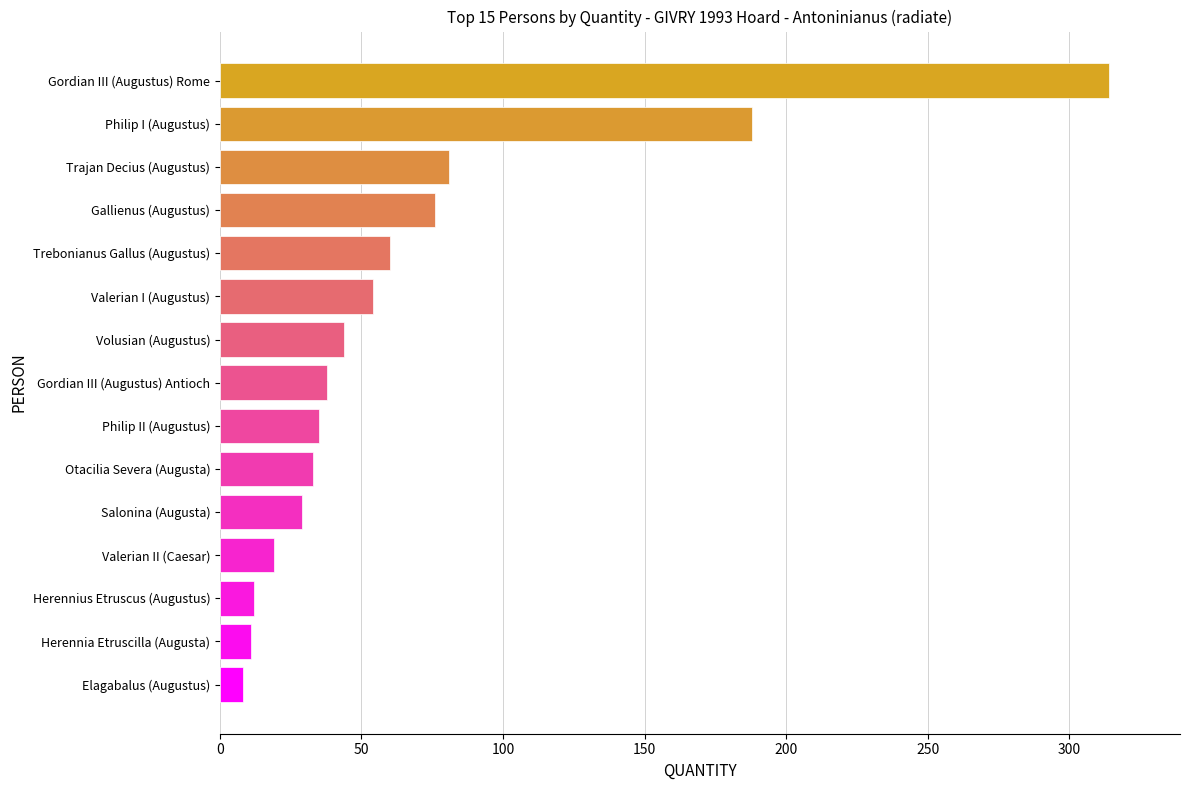

What is the change in value from Herennia Etruscilla (Augusta) to Valerian I (Augustus)?

+43